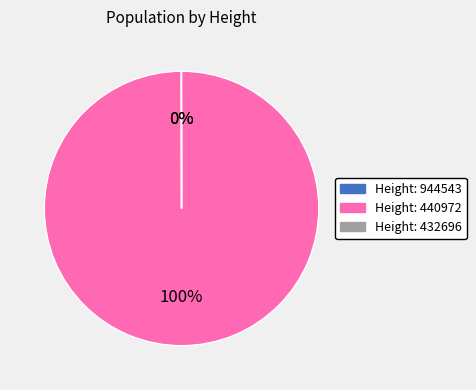

To the nearest percent, what is the difference between the largest and smallest slice percentages?

100%